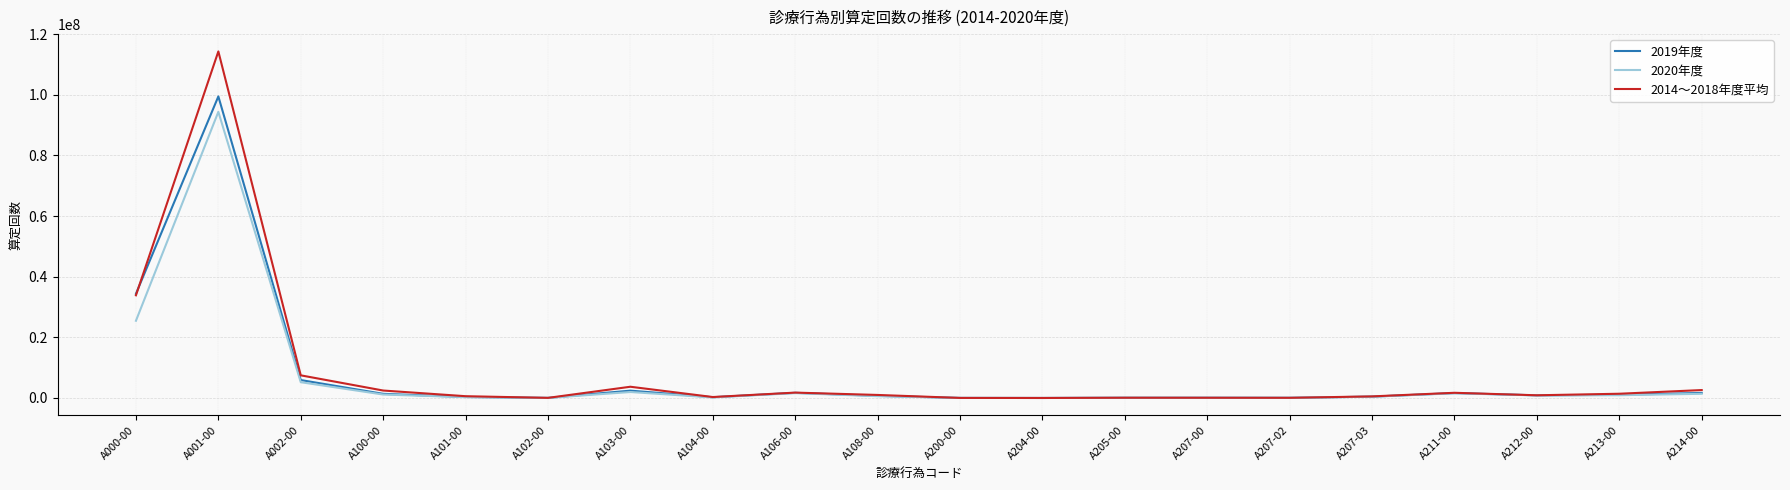

Between A001-00 and A102-00, which series saw the biggest shift?

2014～2018年度平均